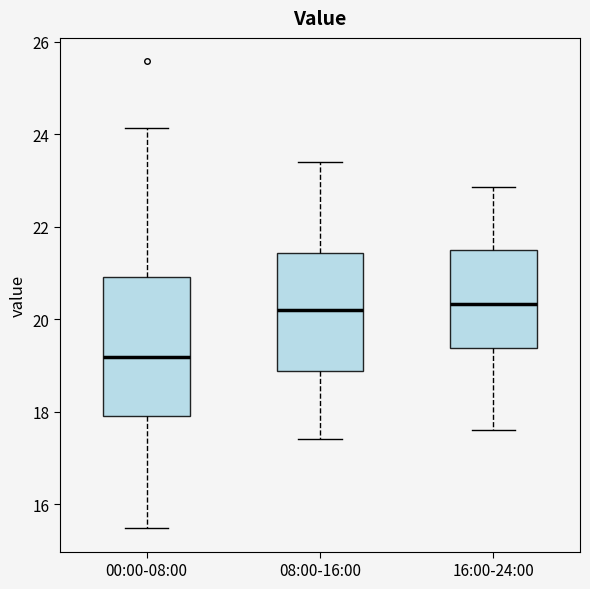

Reading left to right, read every box against the y-axis: the position of its median line, the range the box covers, and the ends of its whiskers. The values are not printed on the chart, so give them approximately, as read against the axis.

00:00-08:00: median 19.2, box 18.0 to 21.0, whiskers 15.4 to 24.2
08:00-16:00: median 20.2, box 18.8 to 21.4, whiskers 17.4 to 23.4
16:00-24:00: median 20.4, box 19.4 to 21.4, whiskers 17.6 to 22.8